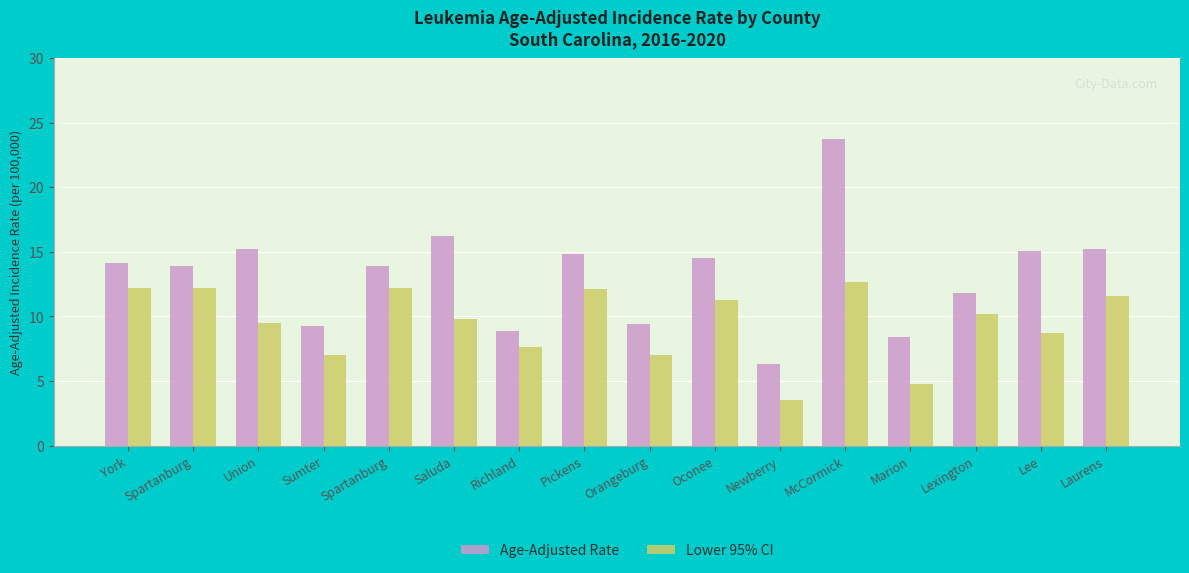

What is the sum of the Age-Adjusted Rate values at Lee and Sumter?

24.4